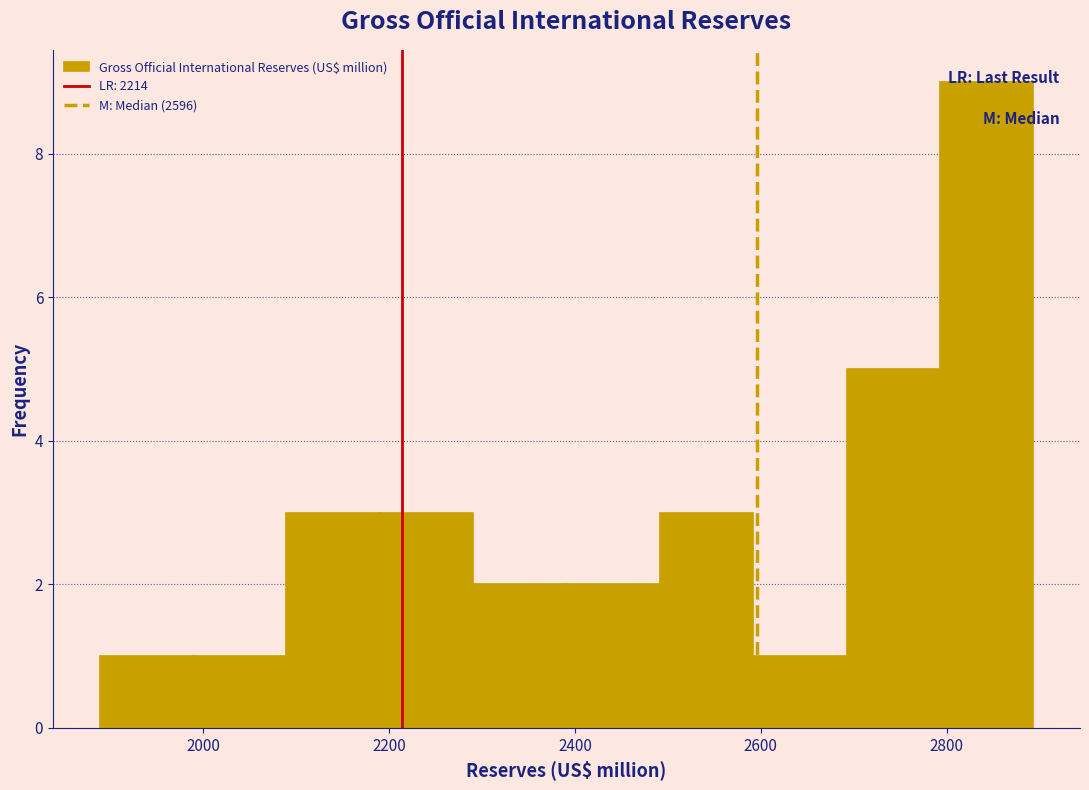

Reading left to right, list every bar in this chart as the range it spans on the x-axis followed by its height. Neither the bar edges nor the heights are printed on the chart, so give them approximately, as read against the axes.

1880 to 1980: 1
1980 to 2080: 1
2080 to 2180: 3
2180 to 2300: 3
2300 to 2400: 2
2400 to 2500: 2
2500 to 2600: 3
2600 to 2700: 1
2700 to 2800: 5
2800 to 2900: 9